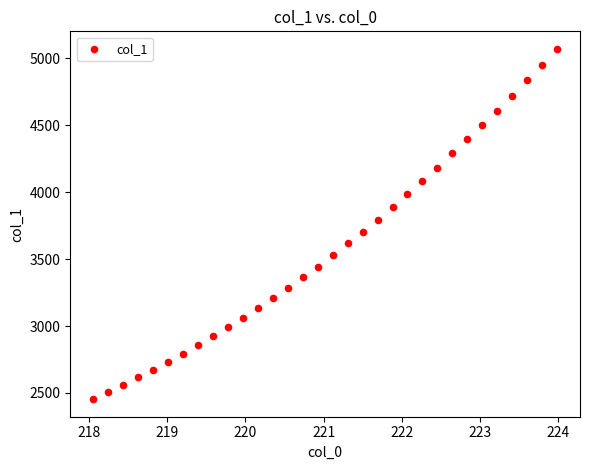

What is the range of X values (max minus min)?

5.9